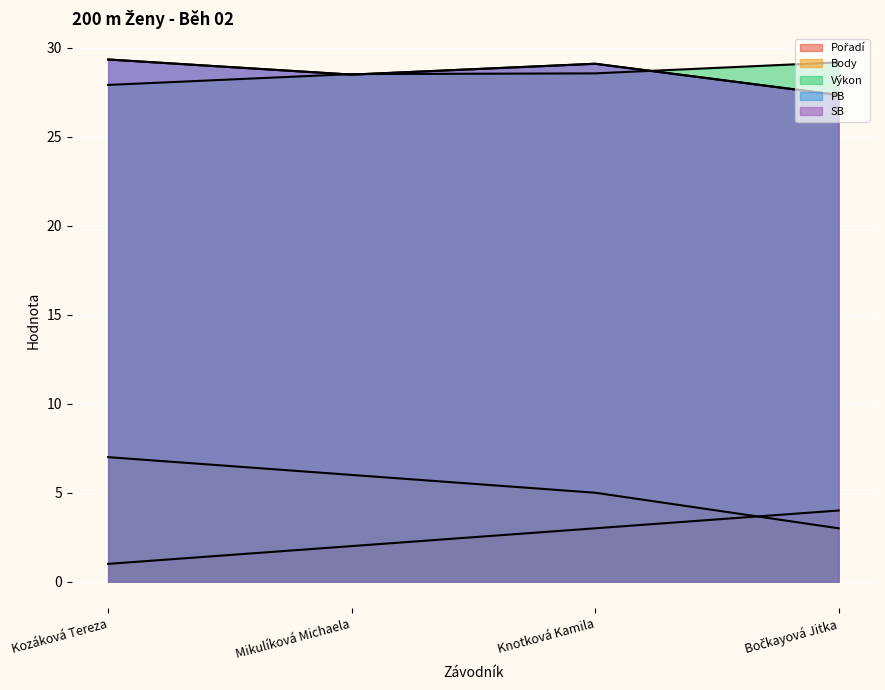

Reading left to right, transcribe all the data shown in this chart.

Pořadí: 1.0	2.0	3.0	4.0
Body: 7.0	6.0	5.0	3.0
Výkon: 27.9	28.5	28.6	29.2
PB: 29.4	28.5	29.1	27.4
SB: 29.4	28.5	29.1	27.4